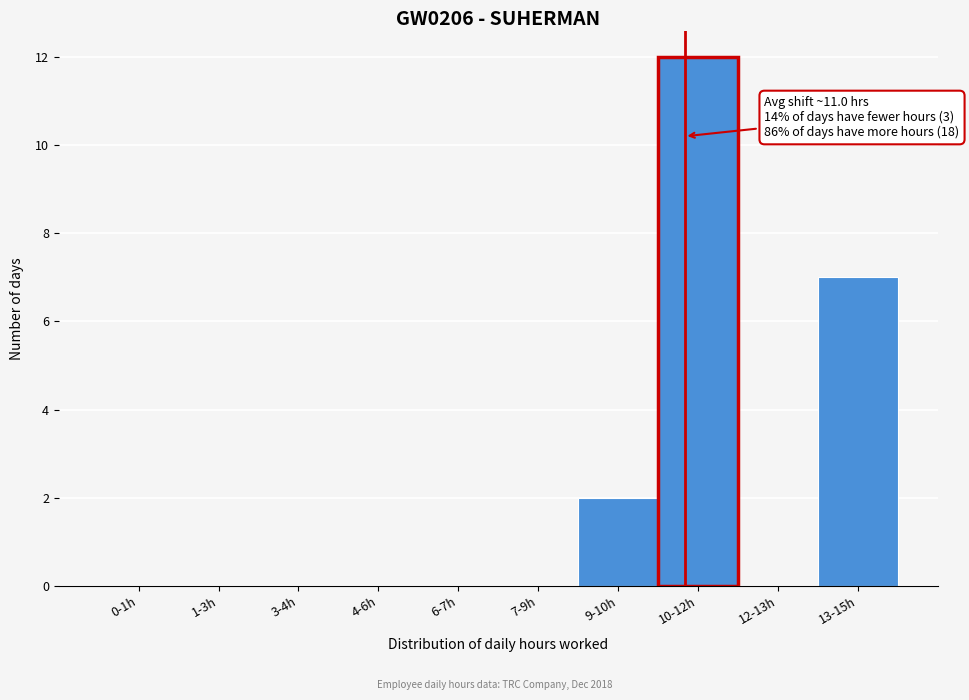

Reading right to left, extract all data points from this chart.

13-15h=7	12-13h=0	10-12h=12	9-10h=2	7-9h=0	6-7h=0	4-6h=0	3-4h=0	1-3h=0	0-1h=0